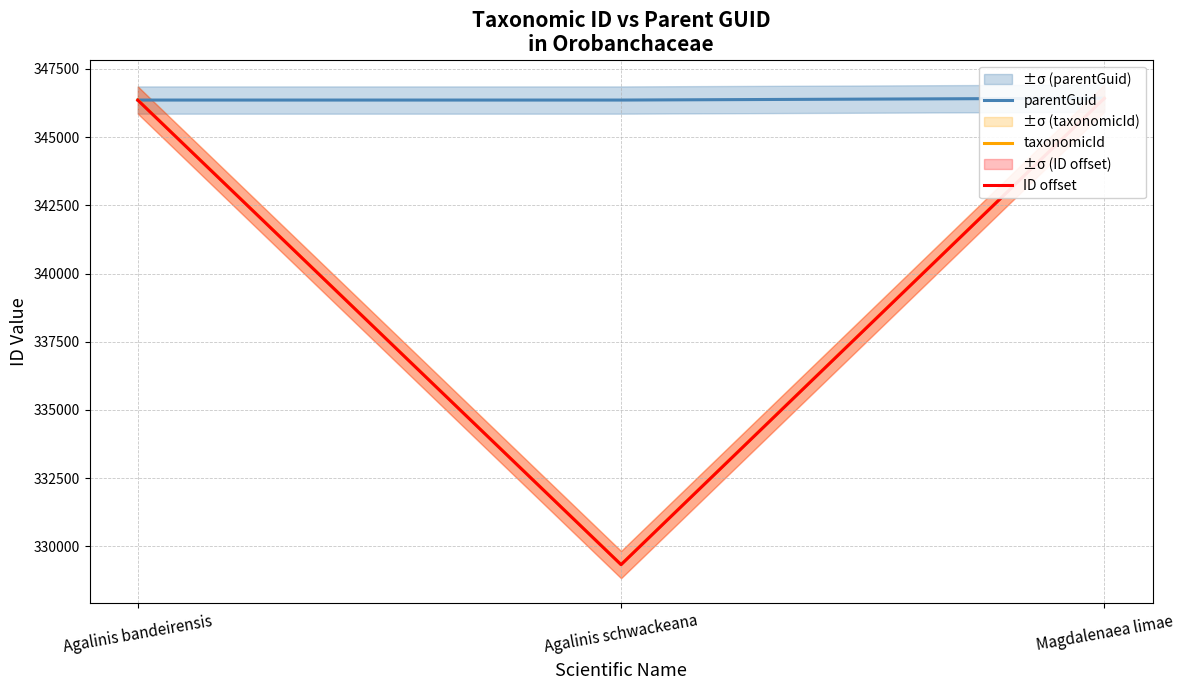

What is the spread (max minus min) of values at Agalinis schwackeana?

17035